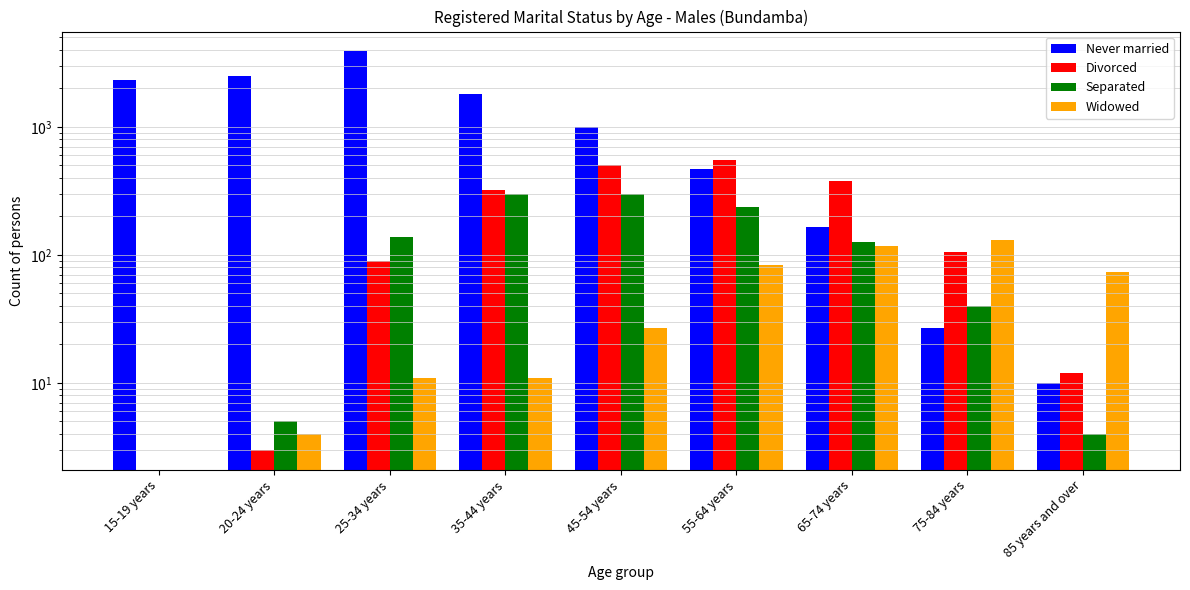

What is the greatest value displayed?

3876